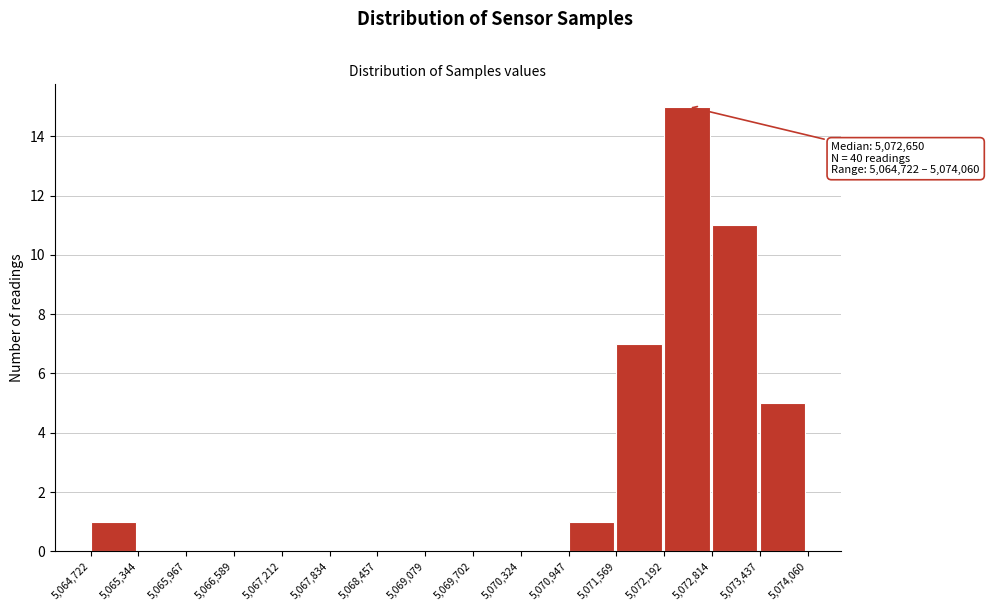

Which range on the x-axis has the tallest bar?

5,072,192 to 5,072,814